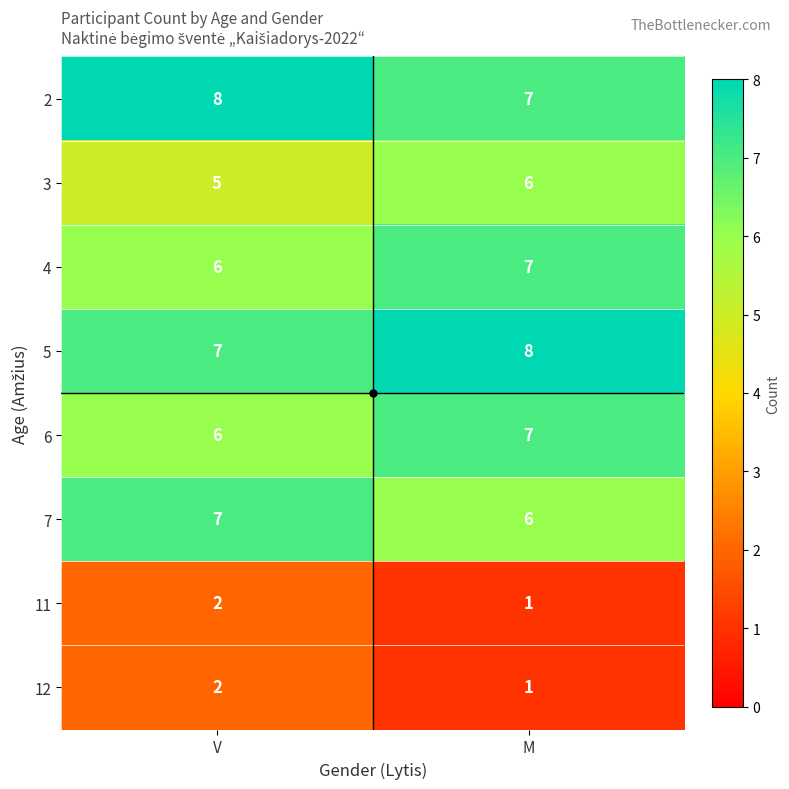

What is the smallest value displayed?

1